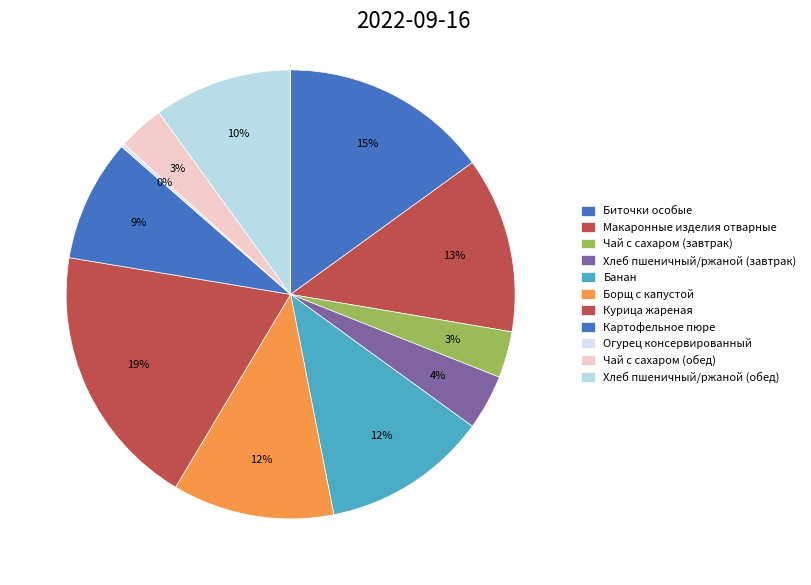

How many segments does this pie chart have?

11